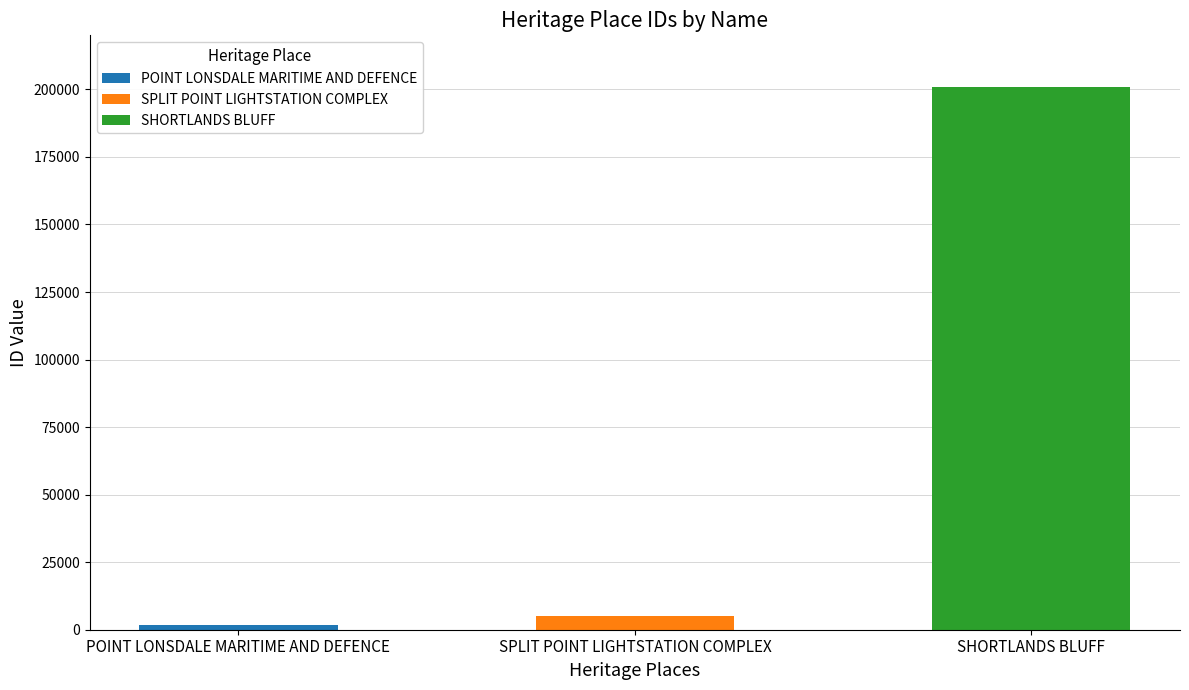

List the labels in order of value, smallest first.

POINT LONSDALE MARITIME AND DEFENCE, SPLIT POINT LIGHTSTATION COMPLEX, SHORTLANDS BLUFF